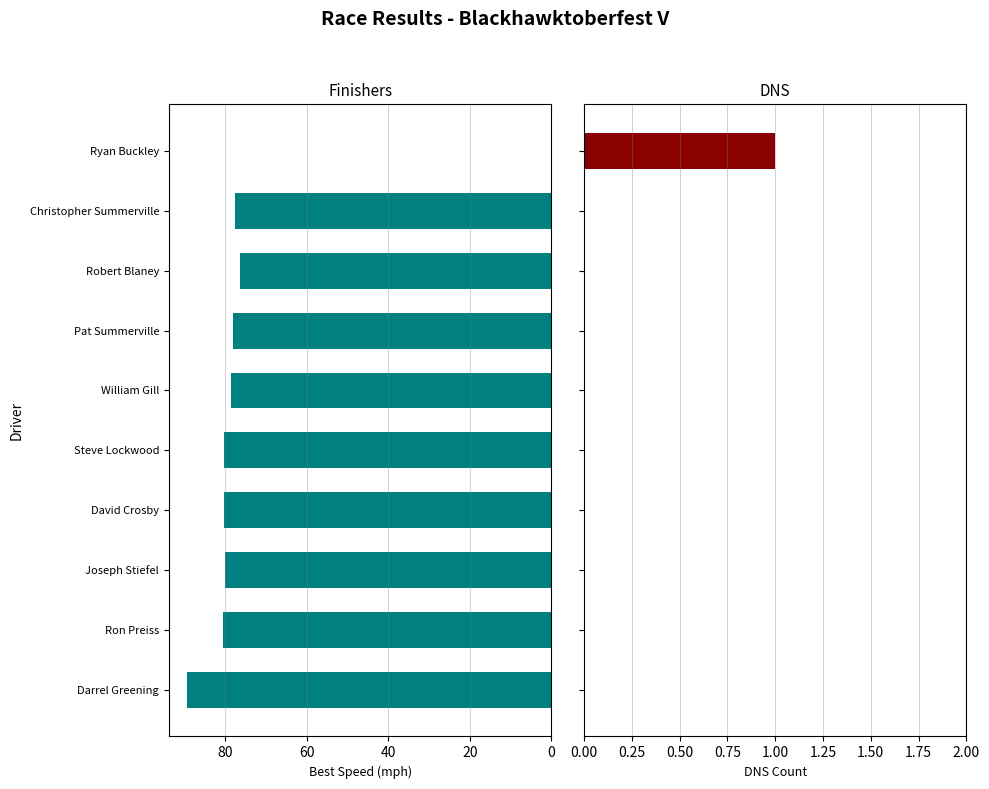

What is the maximum value for Finishers?

89.3